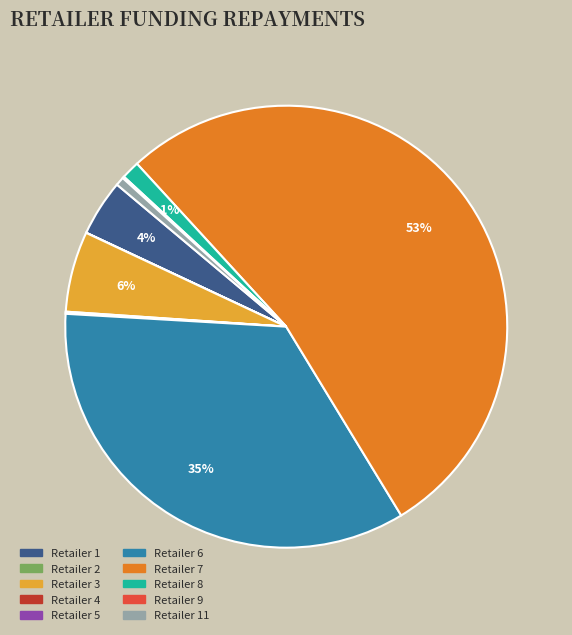

Is there any slice that represents more than half of the pie?

Yes